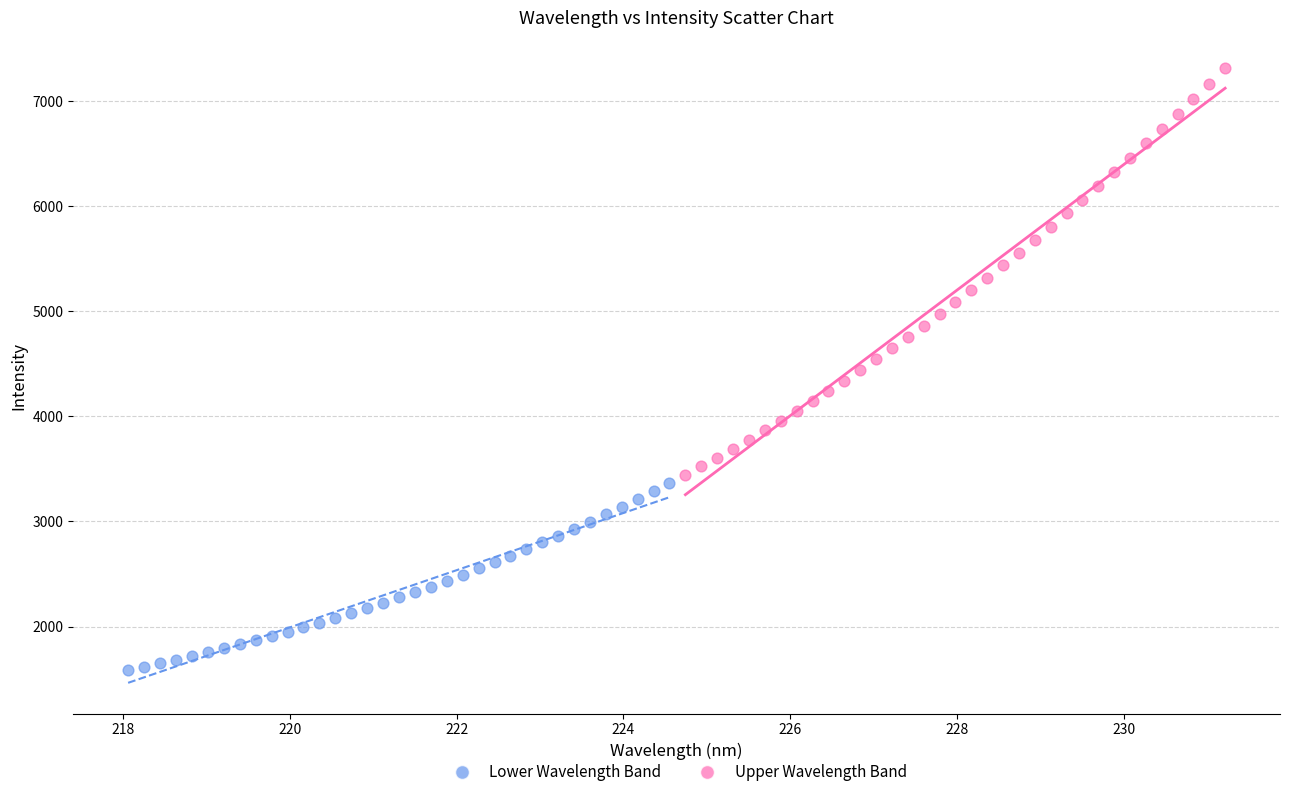

Which series has the largest Y range (max minus min)?

Upper Wavelength Band